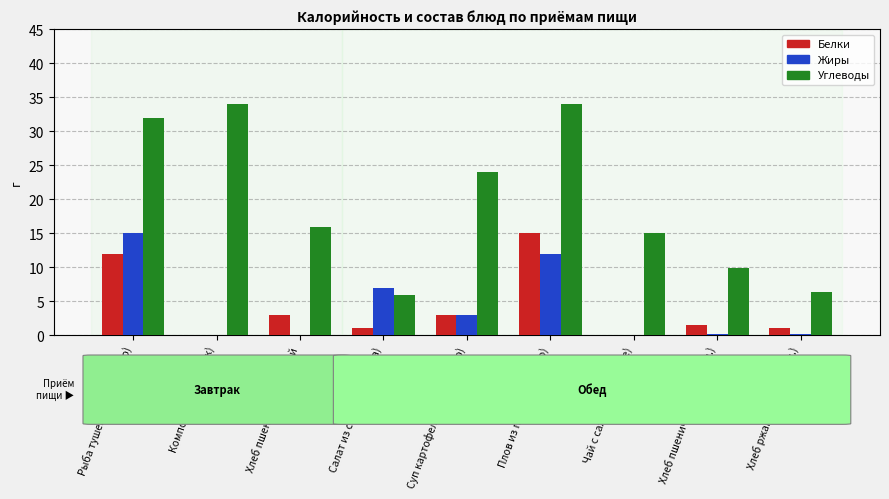

Is the value of Углеводы at Салат из свеклы (закуска) greater than the value of Жиры at Салат из свеклы (закуска)?

No